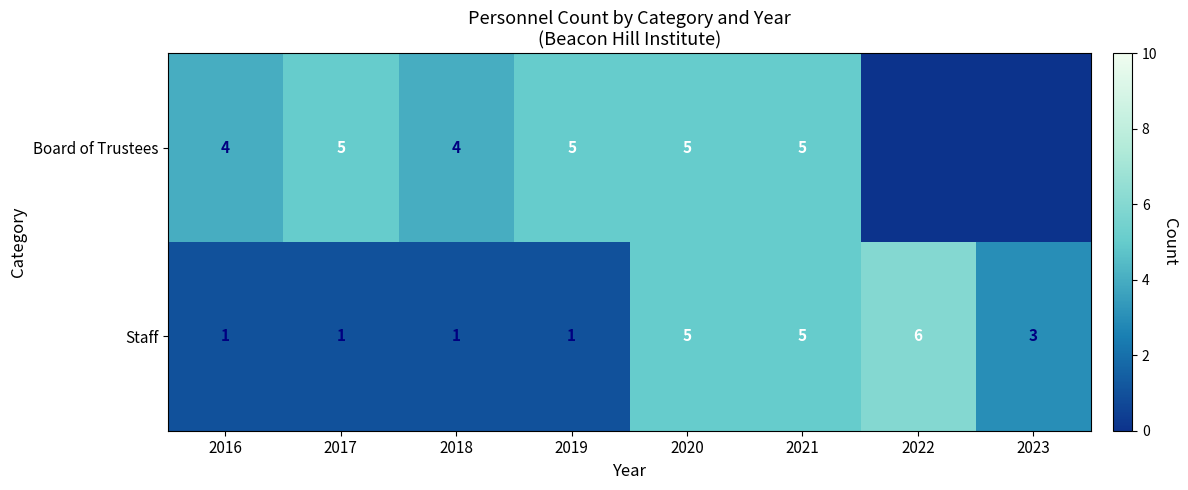

What is the sum of the Board of Trustees values at 2016 and 2021?

9